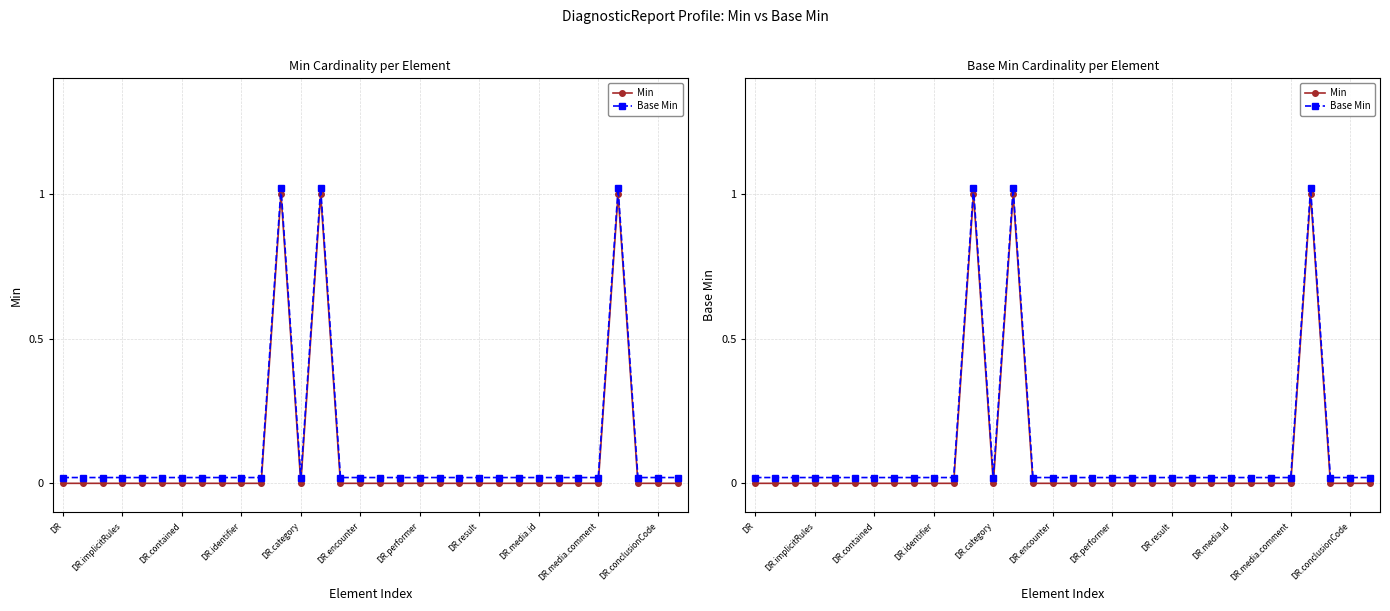

Where is Base Min nearest to the value 0?

DR